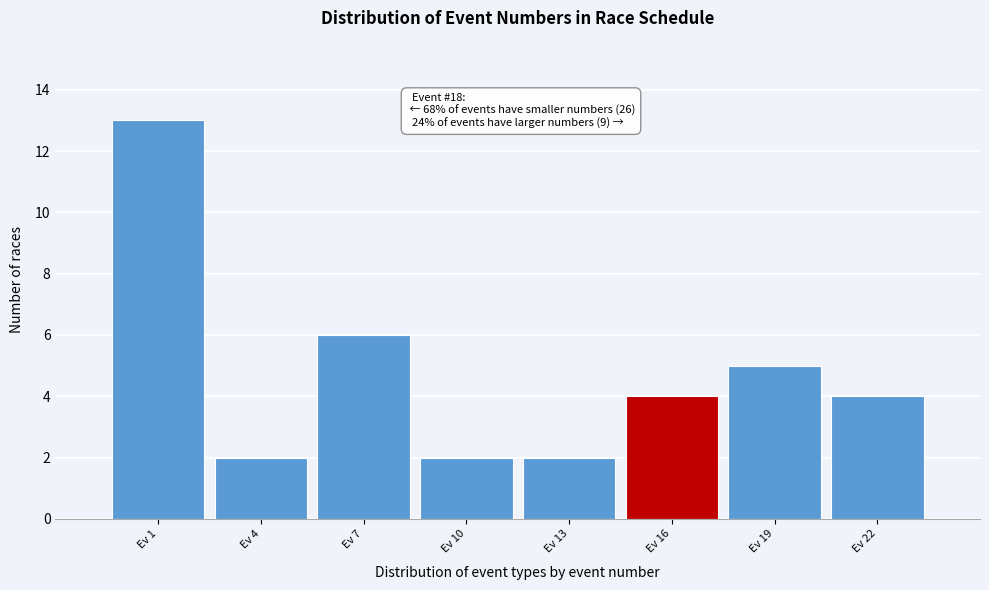

Reading left to right, list all the values displayed in this chart.

13	2	6	2	2	4	5	4